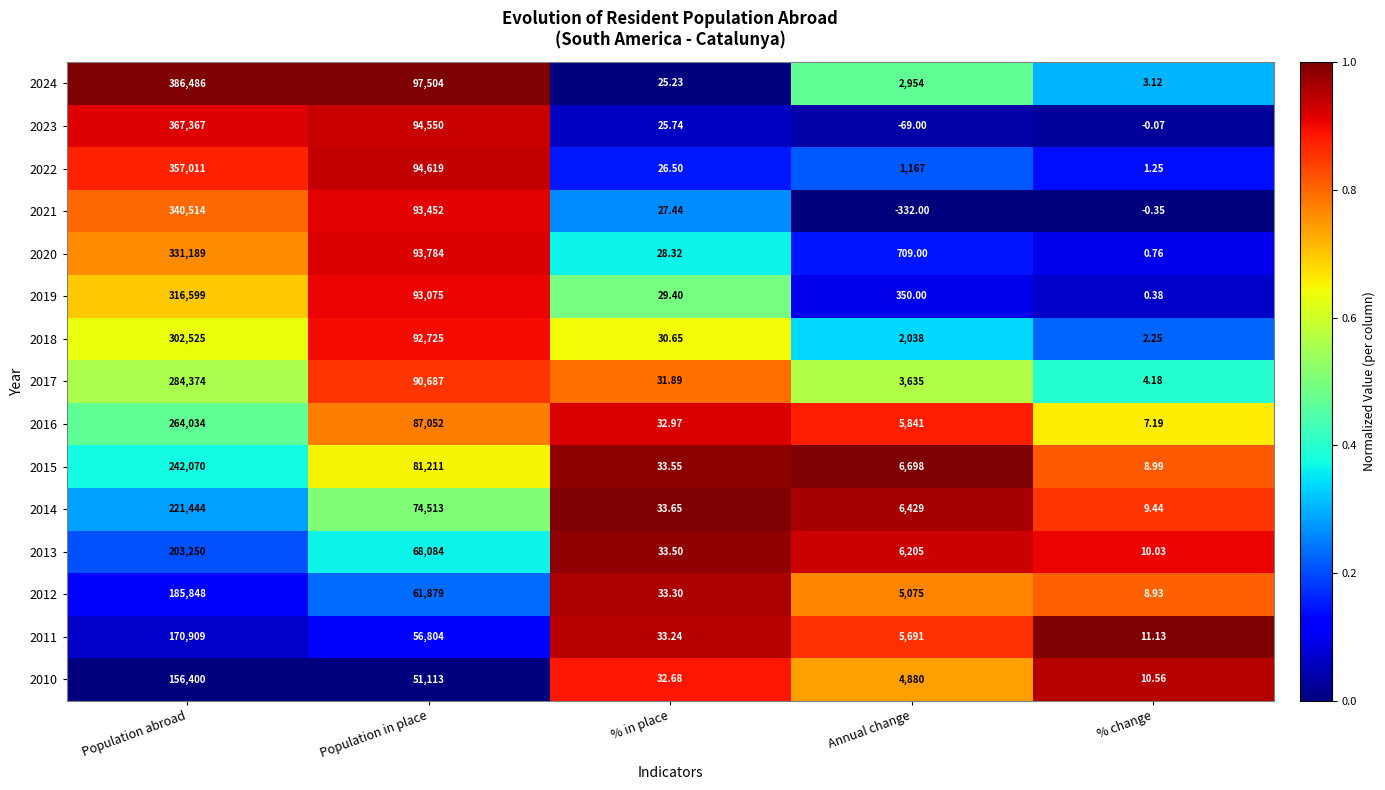

At which category is the sum across all series the highest?

Population abroad